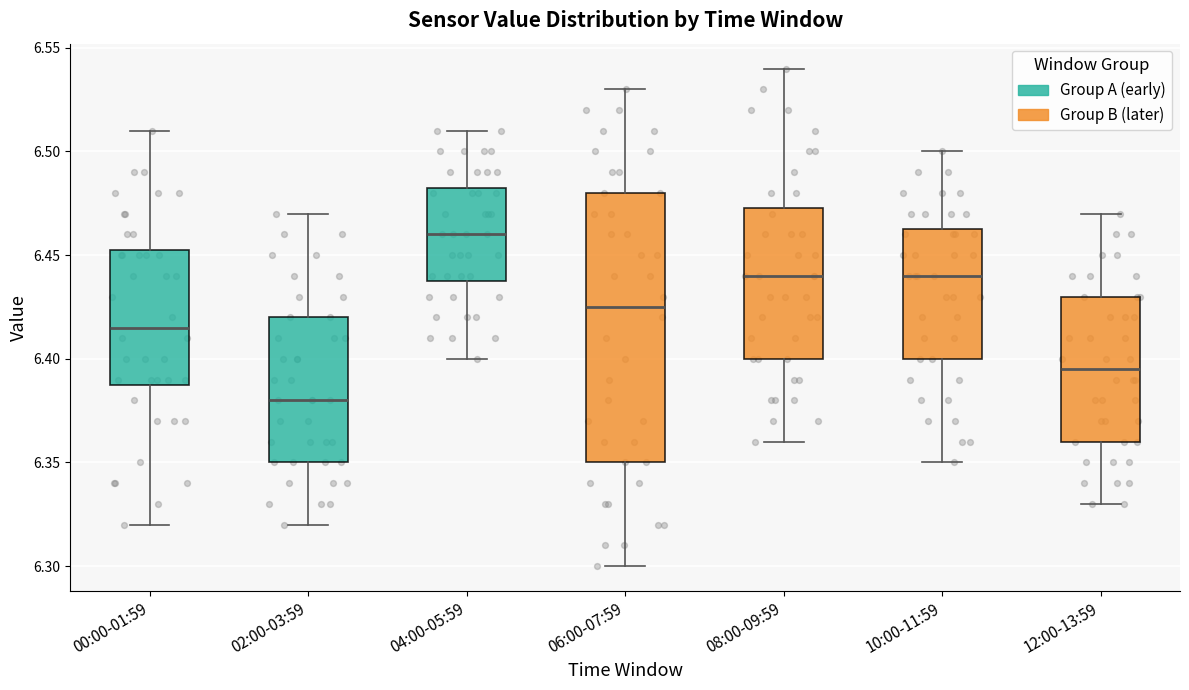

Reading left to right, transcribe this box plot: for each box, give where its median line is, the range the box spans, and where its two whiskers end, as read against the y-axis. The values are not printed on the chart, so give them approximately, as read against the axis.

00:00-01:59: median 6.415, box 6.390 to 6.455, whiskers 6.320 to 6.510
02:00-03:59: median 6.380, box 6.350 to 6.420, whiskers 6.320 to 6.470
04:00-05:59: median 6.460, box 6.440 to 6.485, whiskers 6.400 to 6.510
06:00-07:59: median 6.425, box 6.350 to 6.480, whiskers 6.300 to 6.530
08:00-09:59: median 6.440, box 6.400 to 6.475, whiskers 6.360 to 6.540
10:00-11:59: median 6.440, box 6.400 to 6.465, whiskers 6.350 to 6.500
12:00-13:59: median 6.395, box 6.360 to 6.430, whiskers 6.330 to 6.470